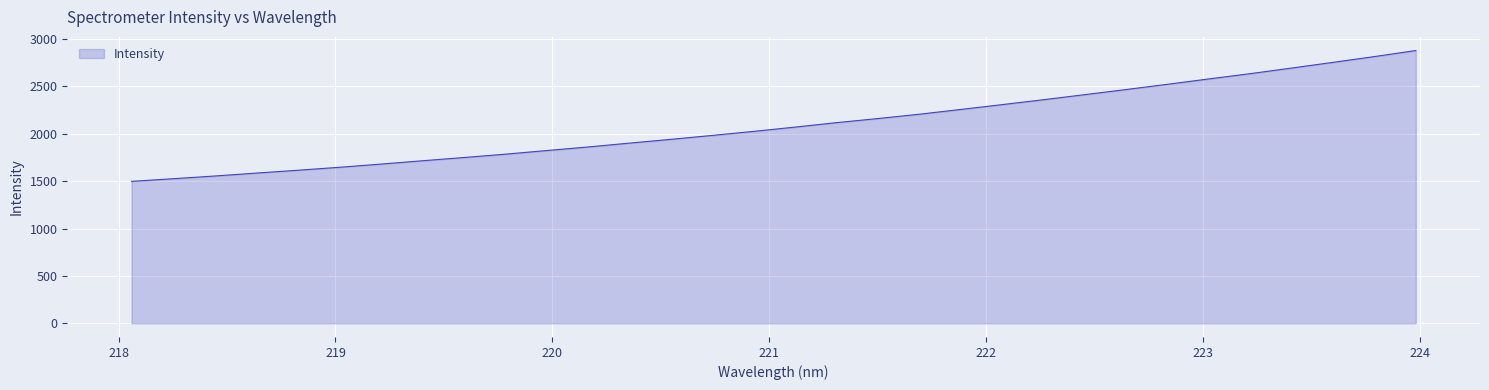

What is the difference between the maximum and minimum values?

1380.3